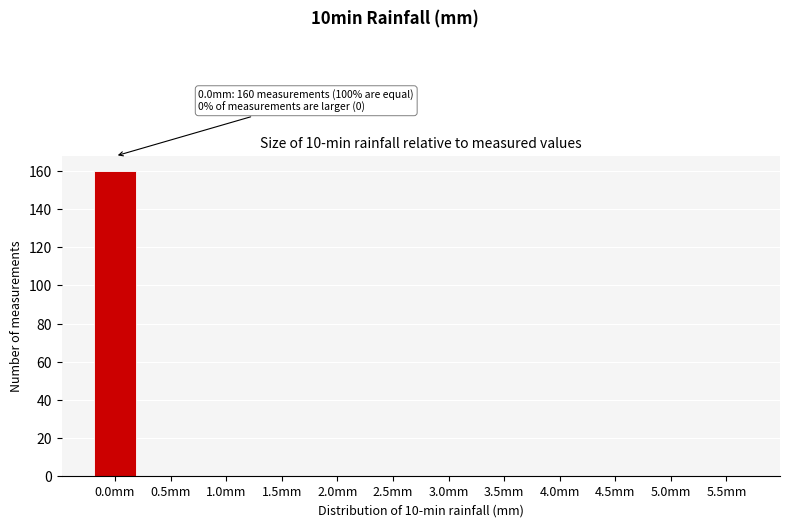

Reading right to left, what are all the values shown in this chart?

5.5mm=0	5.0mm=0	4.5mm=0	4.0mm=0	3.5mm=0	3.0mm=0	2.5mm=0	2.0mm=0	1.5mm=0	1.0mm=0	0.5mm=0	0.0mm=160